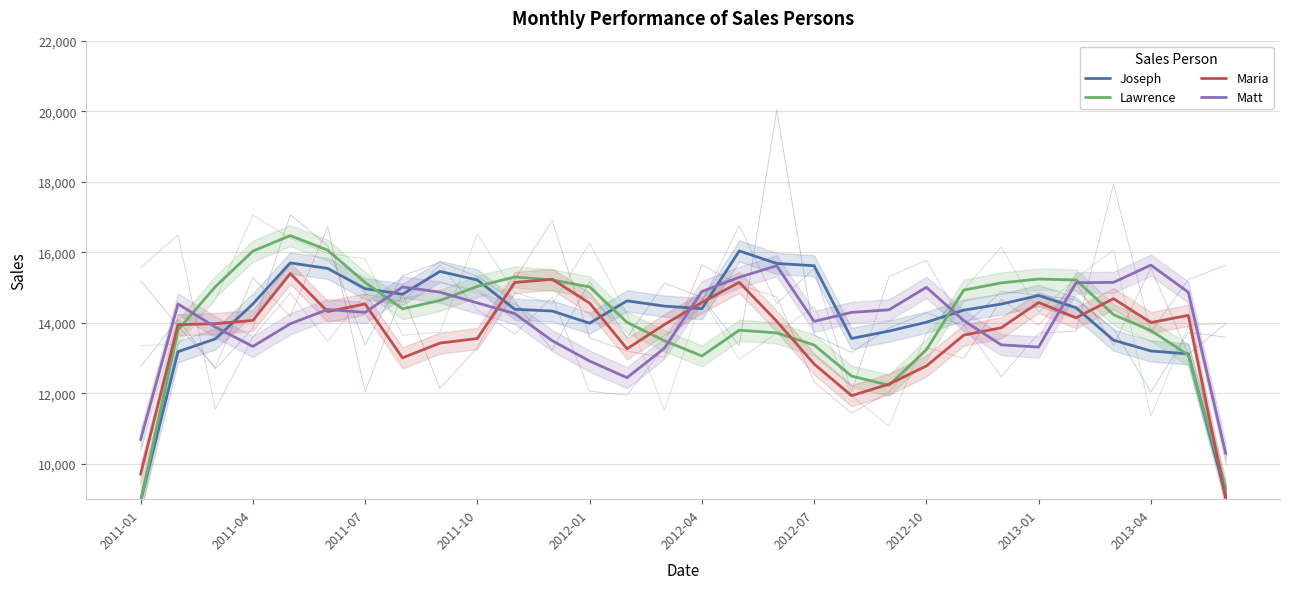

Rank the series by their maximum value, from highest to lowest.

Lawrence, Joseph, Matt, Maria